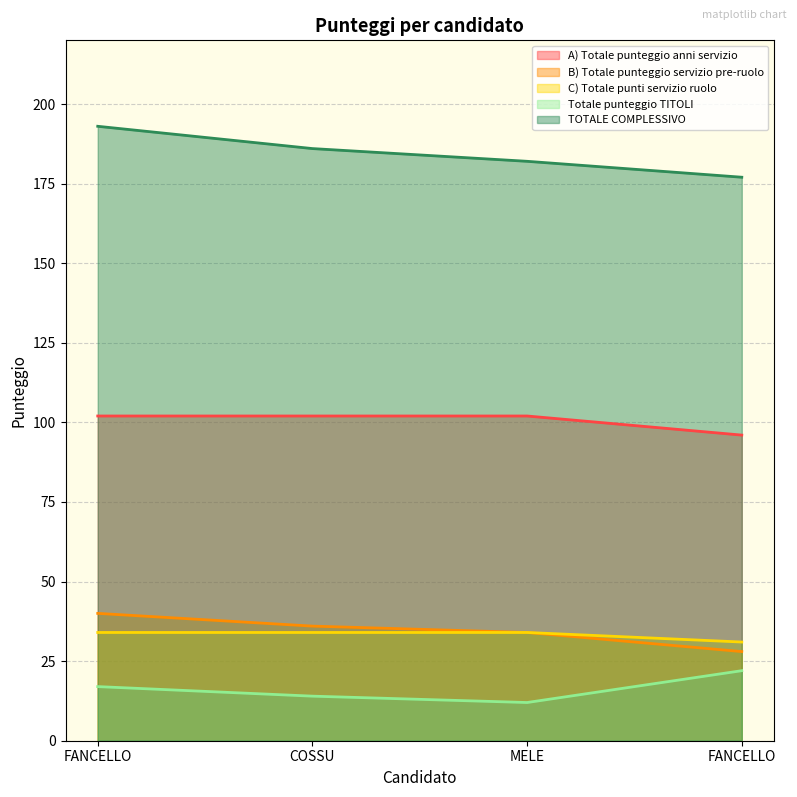

Reading left to right, what are all the values shown in this chart?

A) Totale punteggio anni servizio: 102	102	102	96
B) Totale punteggio servizio pre-ruolo: 40	36	34	28
C) Totale punti servizio ruolo: 34	34	34	31
Totale punteggio TITOLI: 17	14	12	22
TOTALE COMPLESSIVO: 193	186	182	177